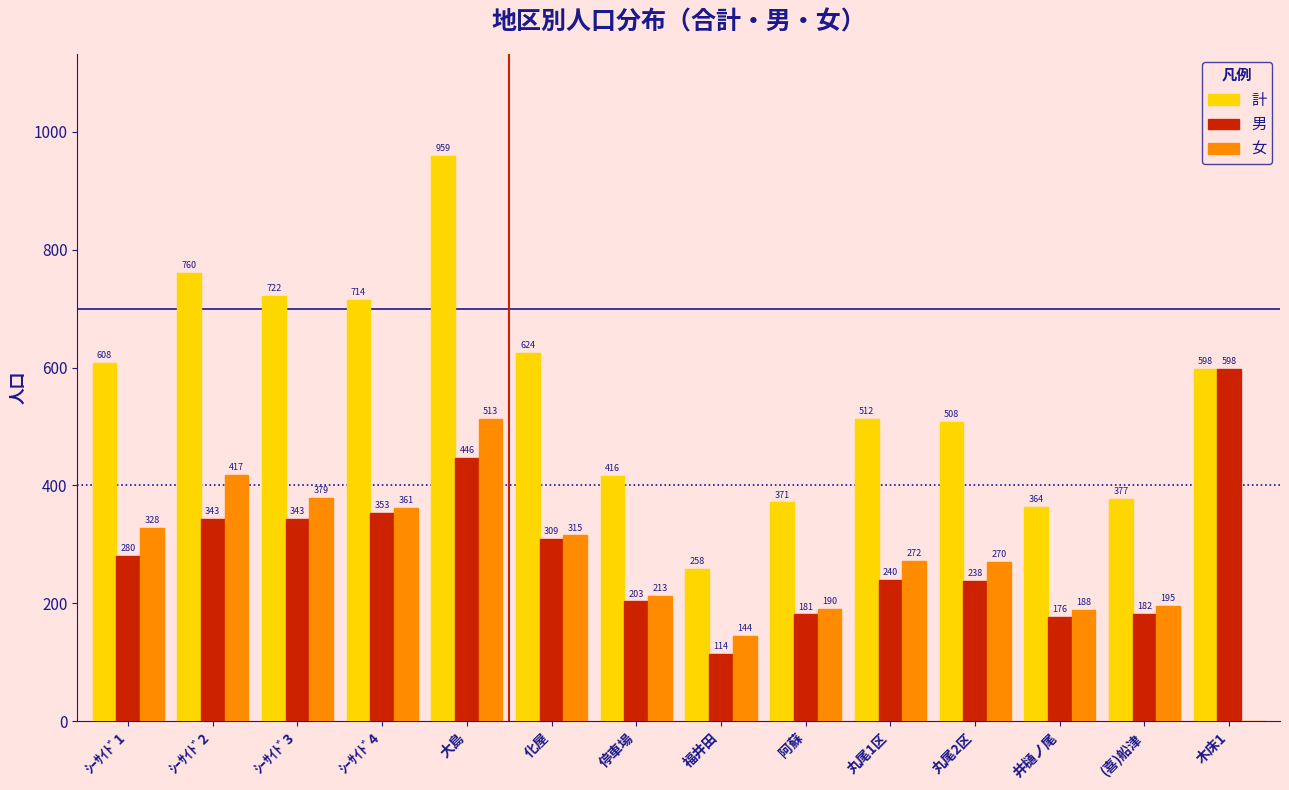

Reading right to left, extract all data points from this chart.

計: 木床1=598	(喜)船津=377	井樋ノ尾=364	丸尾2区=508	丸尾1区=512	阿蘇=371	福井田=258	停車場=416	化屋=624	大島=959	ｼｰｻｲﾄﾞ4=714	ｼｰｻｲﾄﾞ3=722	ｼｰｻｲﾄﾞ2=760	ｼｰｻｲﾄﾞ1=608
男: 木床1=598	(喜)船津=182	井樋ノ尾=176	丸尾2区=238	丸尾1区=240	阿蘇=181	福井田=114	停車場=203	化屋=309	大島=446	ｼｰｻｲﾄﾞ4=353	ｼｰｻｲﾄﾞ3=343	ｼｰｻｲﾄﾞ2=343	ｼｰｻｲﾄﾞ1=280
女: 木床1=0	(喜)船津=195	井樋ノ尾=188	丸尾2区=270	丸尾1区=272	阿蘇=190	福井田=144	停車場=213	化屋=315	大島=513	ｼｰｻｲﾄﾞ4=361	ｼｰｻｲﾄﾞ3=379	ｼｰｻｲﾄﾞ2=417	ｼｰｻｲﾄﾞ1=328